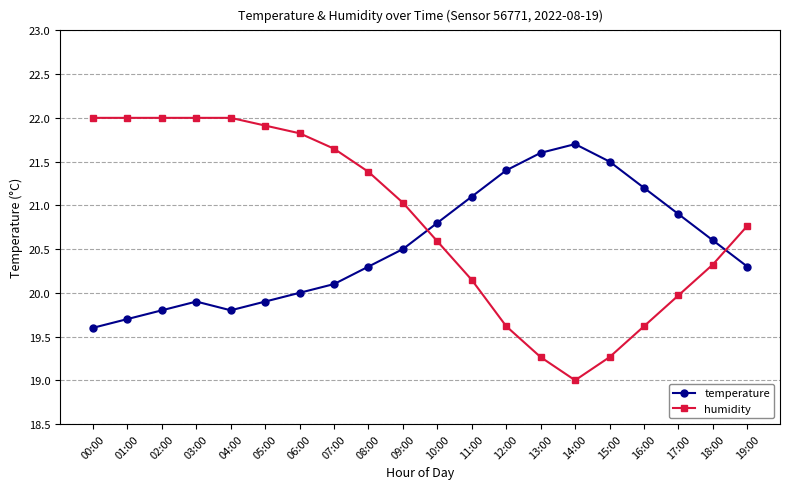

At which label does temperature reach its minimum?

00:00